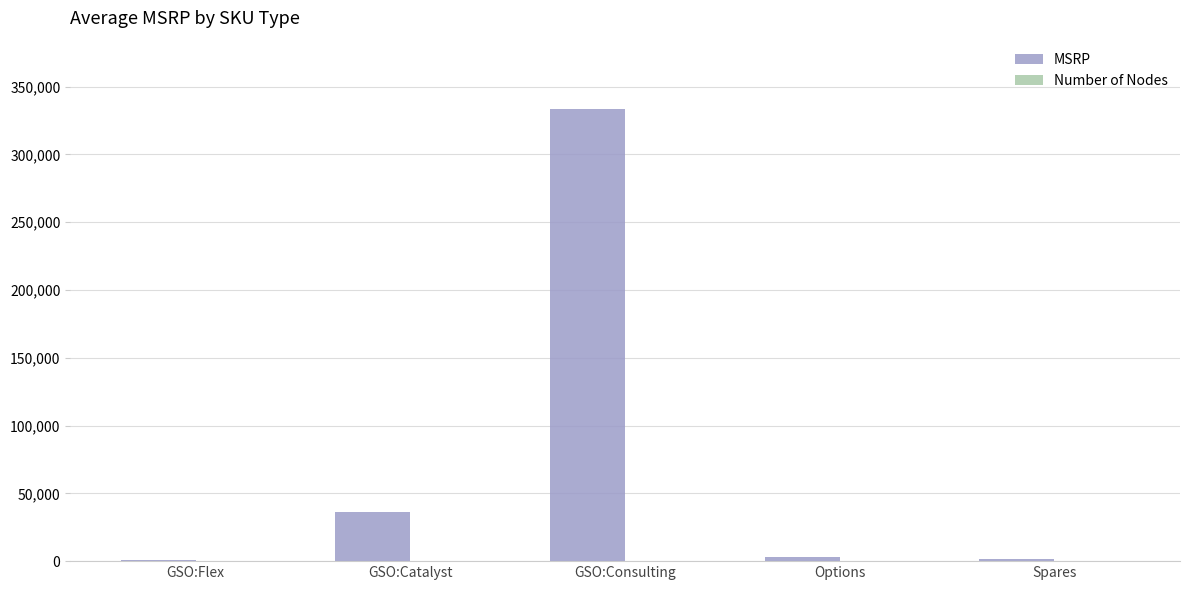

The value at GSO:Consulting is 333887.0. True or false?

True